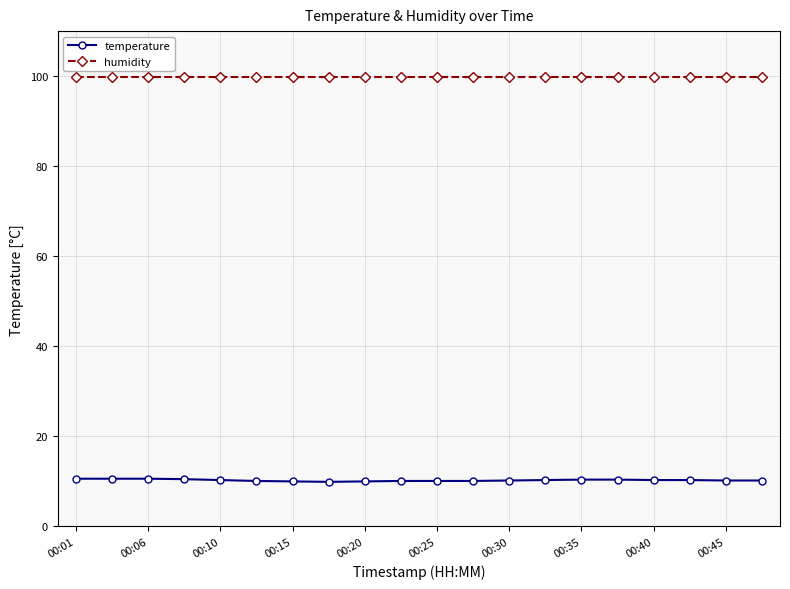

True or false: temperature and humidity intersect in this chart.

False